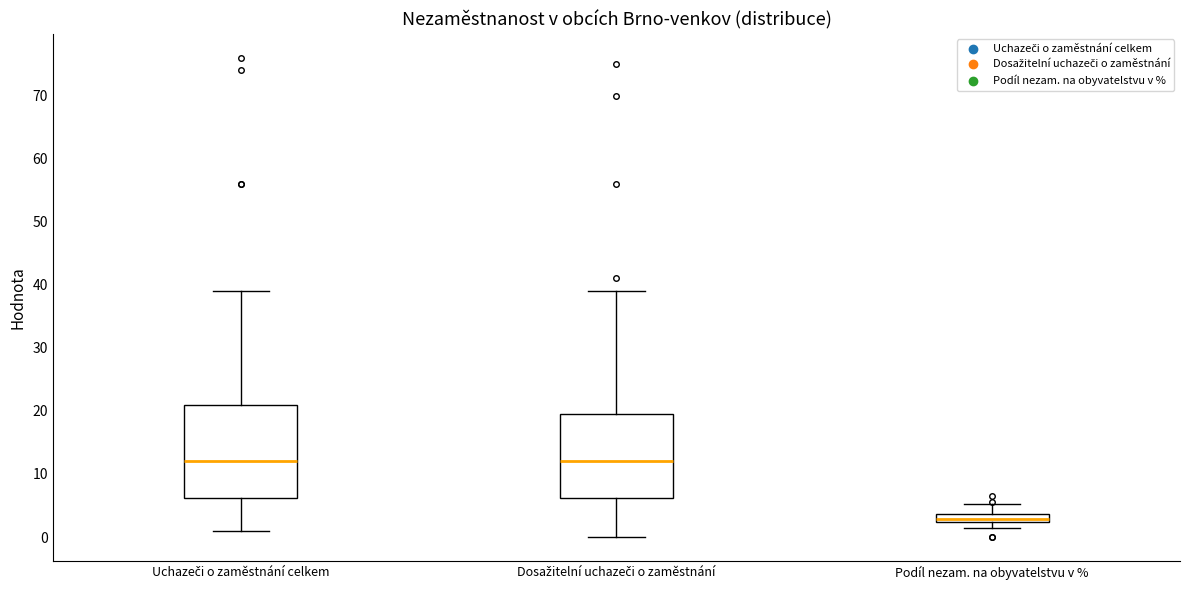

Which box has the lowest median line?

Podíl nezam. na obyvatelstvu v %